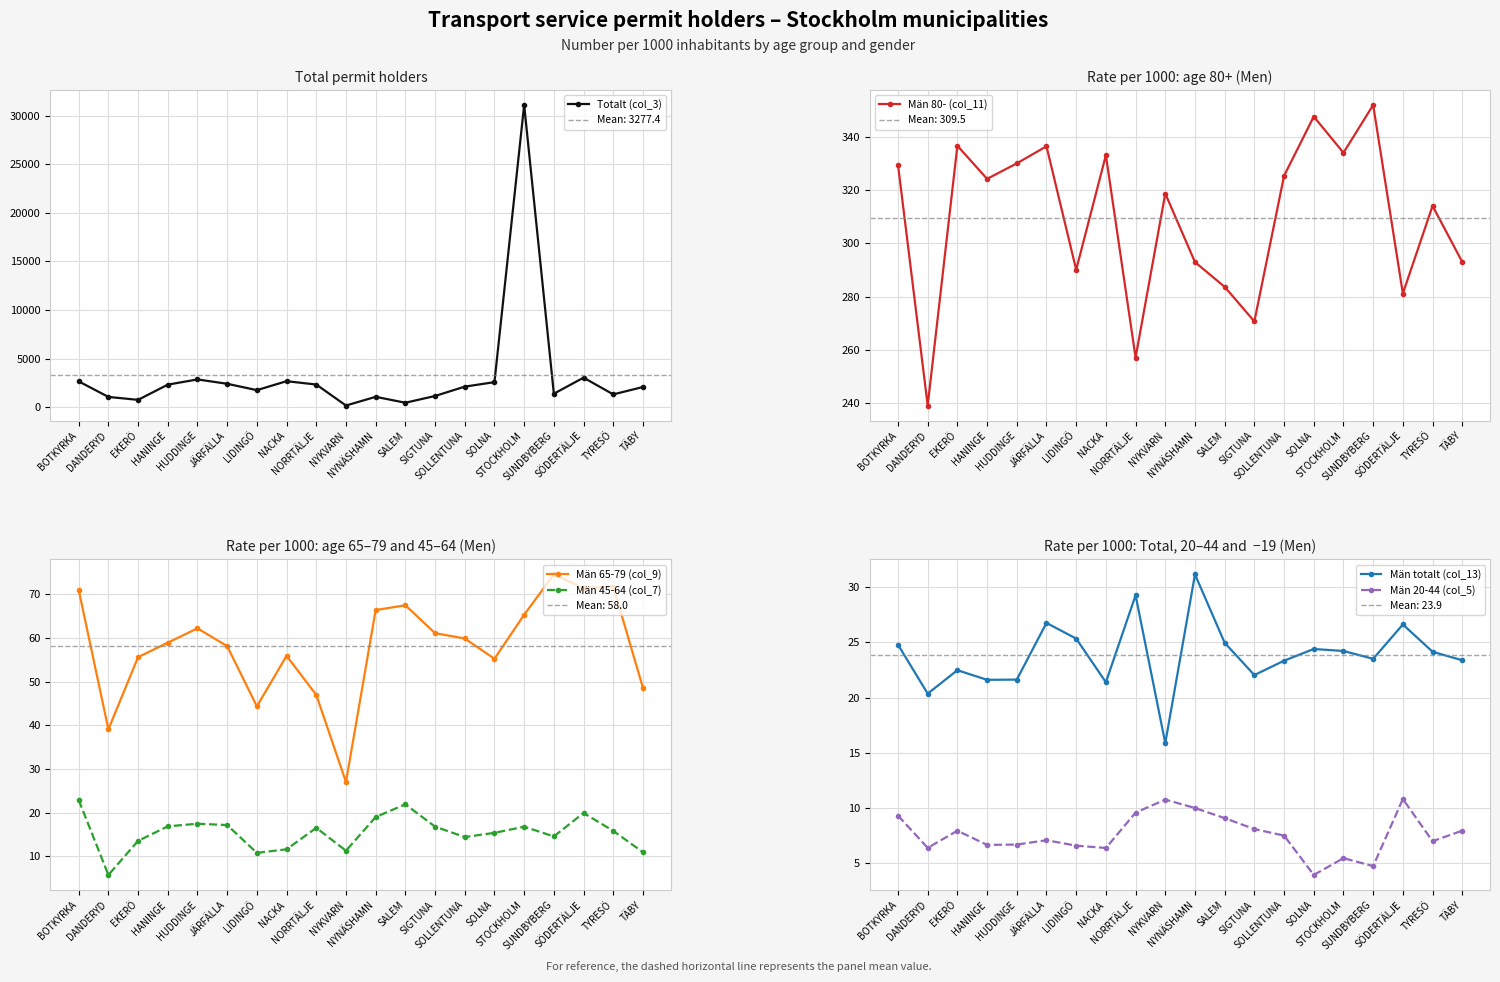

True or false: Män 45-64 (col_7) and Män totalt (col_13) intersect in this chart.

False